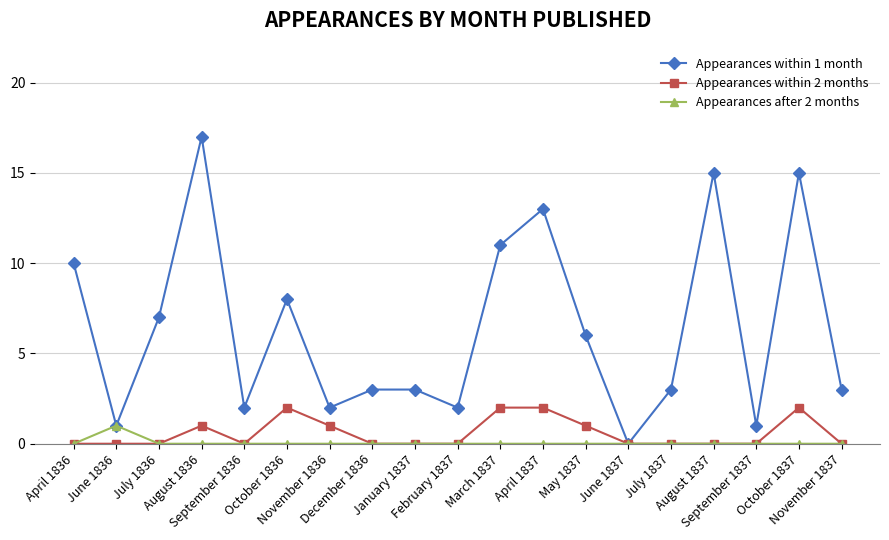

What is the label of the 19th point from the left?

November 1837